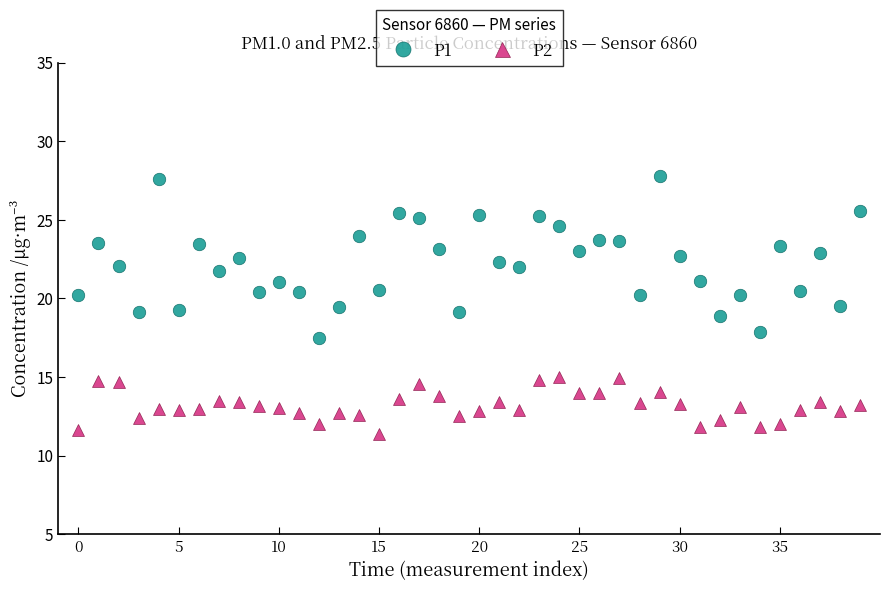

True or false: P2 has more than 2 points higher than both neighbors.

True